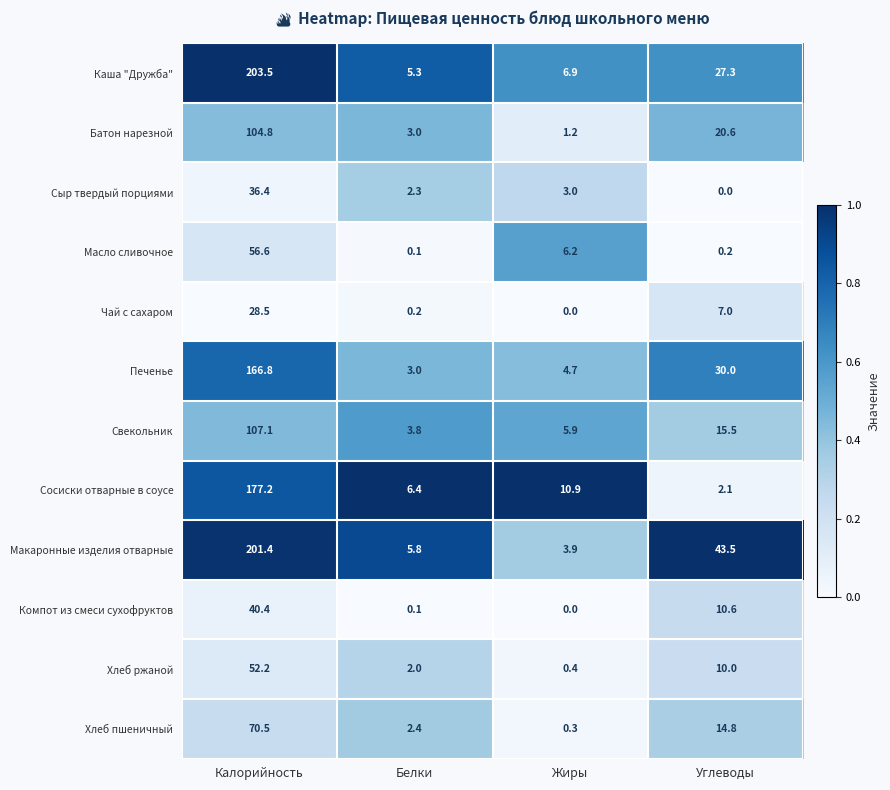

Rank the series at Углеводы from highest to lowest value.

Макаронные изделия отварные, Печенье, Каша "Дружба", Батон нарезной, Свекольник, Хлеб пшеничный, Компот из смеси сухофруктов, Хлеб ржаной, Чай с сахаром, Сосиски отварные в соусе, Масло сливочное, Сыр твердый порциями